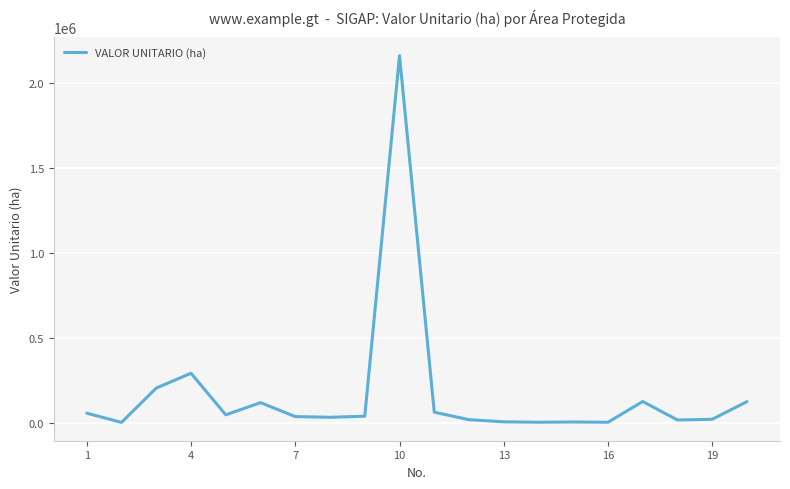

What is the difference between the maximum and minimum values?

2159469.2